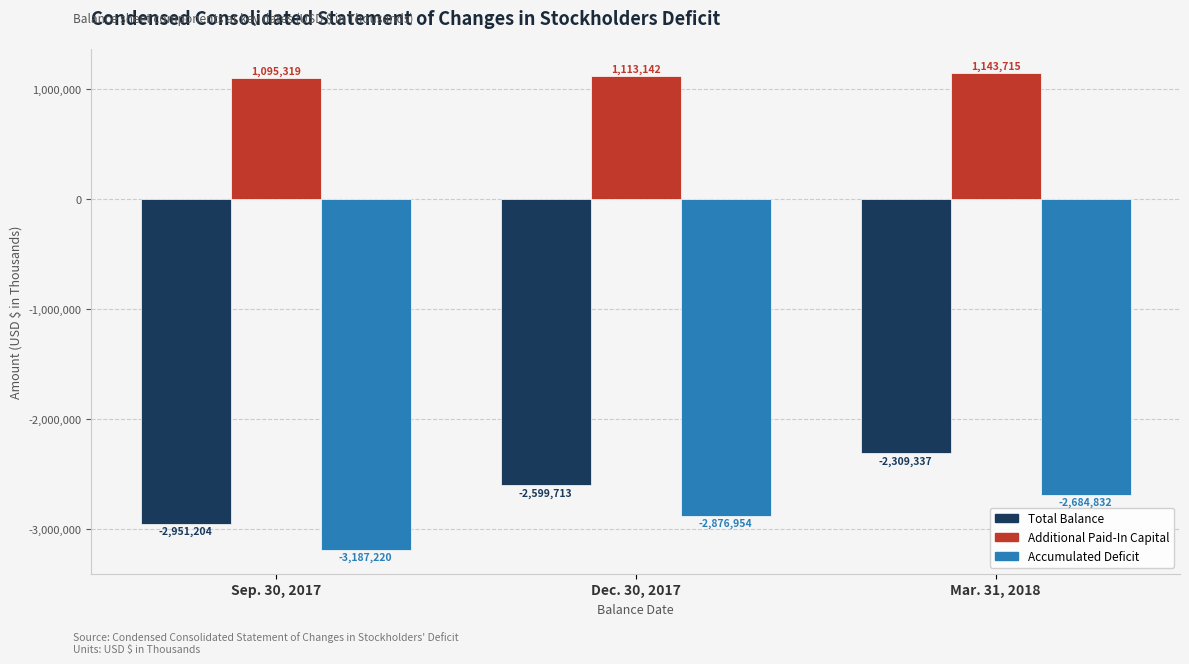

Reading right to left, list all the values displayed in this chart.

Total Balance: -2309337	-2599713	-2951204
Additional Paid-In Capital: 1143715	1113142	1095319
Accumulated Deficit: -2684832	-2876954	-3187220